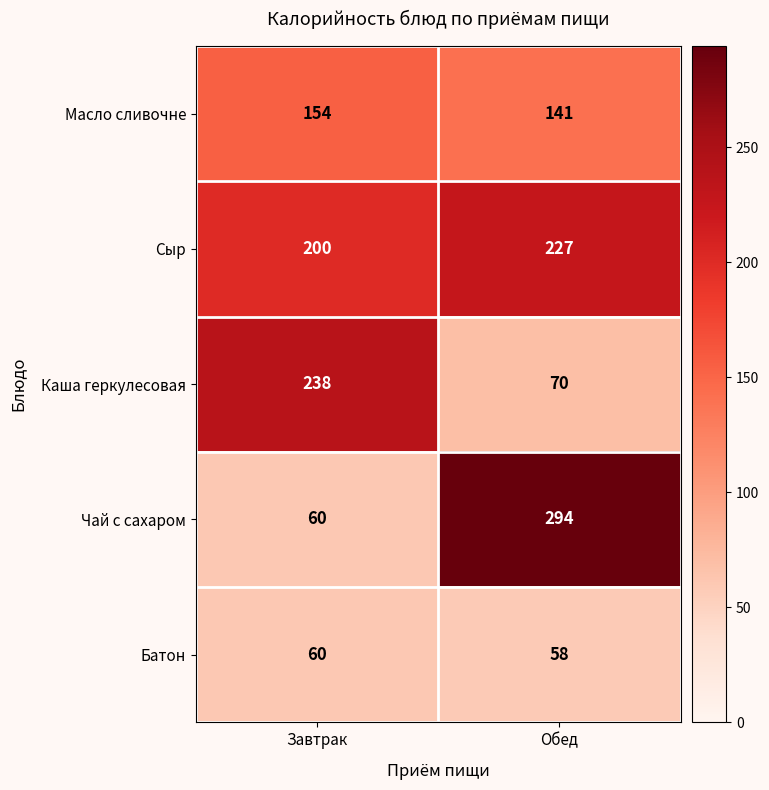

At which label is Чай с сахаром closest to 177?

Завтрак